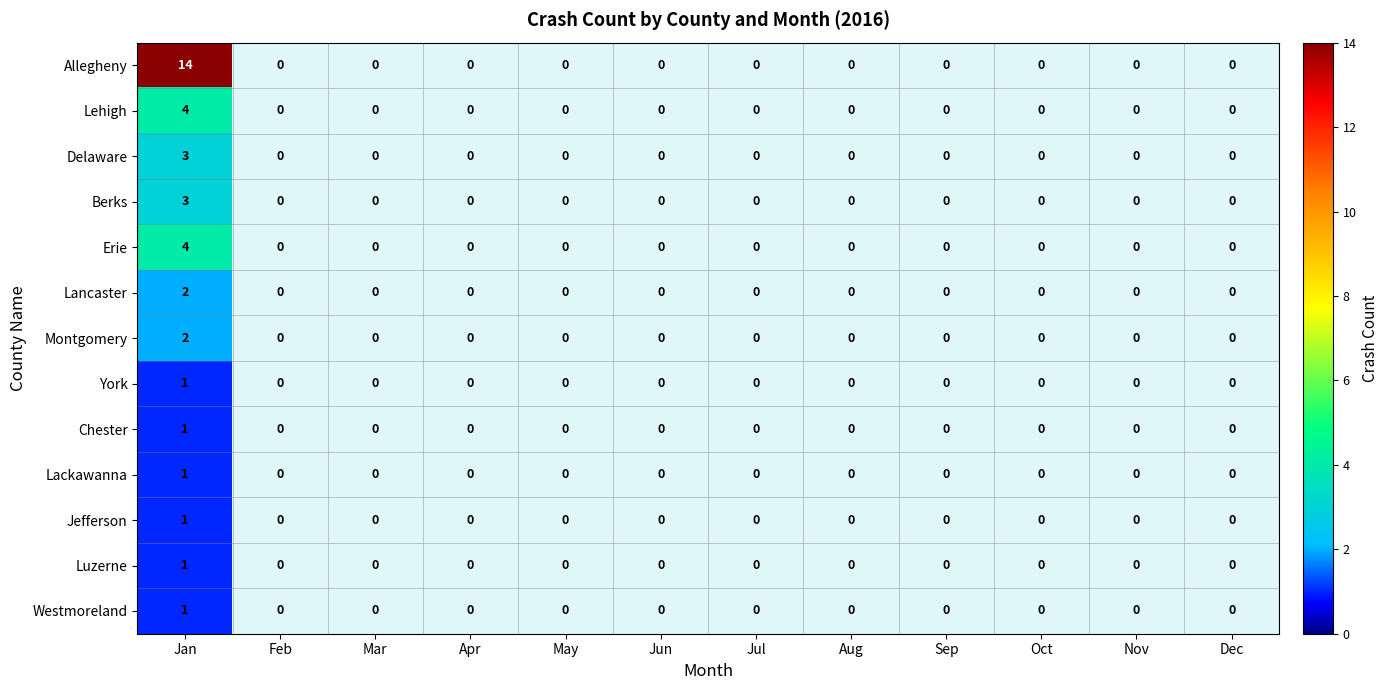

Count the number of data series in this chart.

13